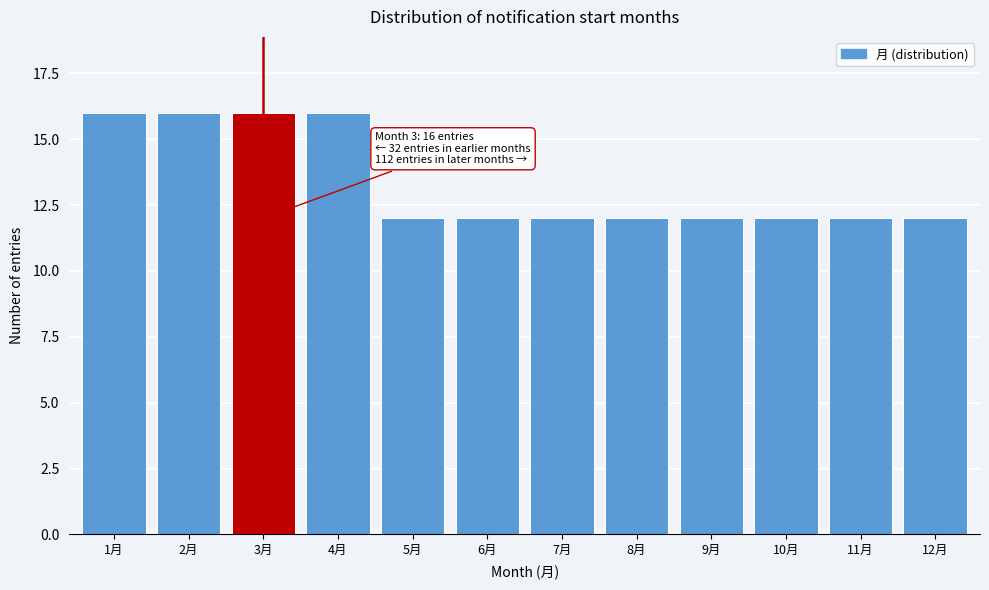

Reading left to right, extract all data points from this chart.

1月=16	2月=16	3月=16	4月=16	5月=12	6月=12	7月=12	8月=12	9月=12	10月=12	11月=12	12月=12